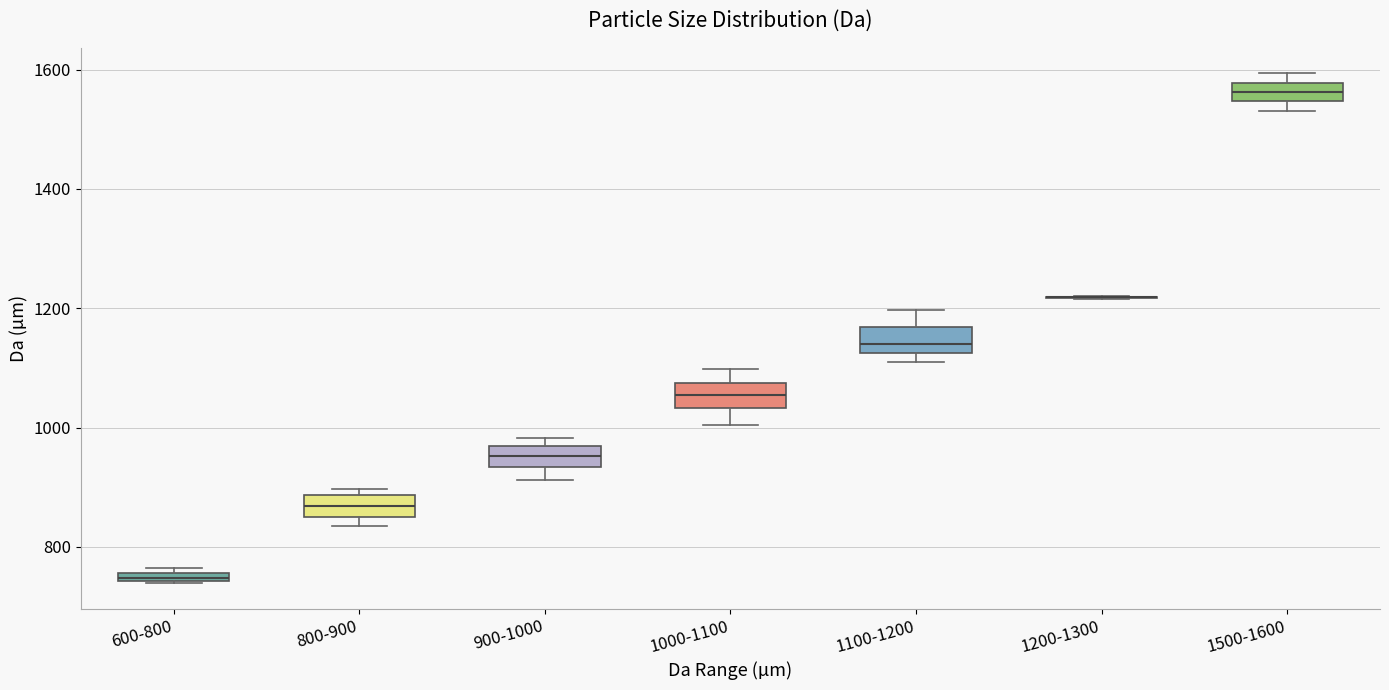

Where does the upper whisker of the box for 1100-1200 end on the y-axis? The values are not printed on the chart, so give them approximately, as read against the axis.

1200